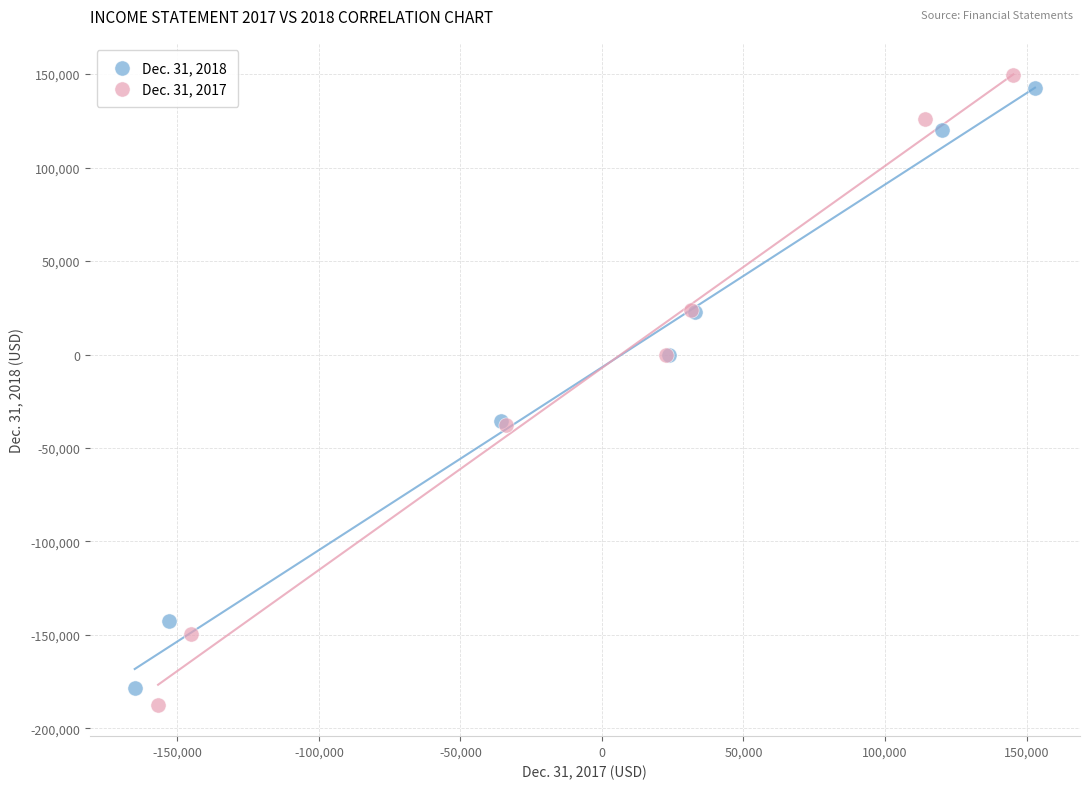

Which series reaches the maximum Y coordinate?

Dec. 31, 2017